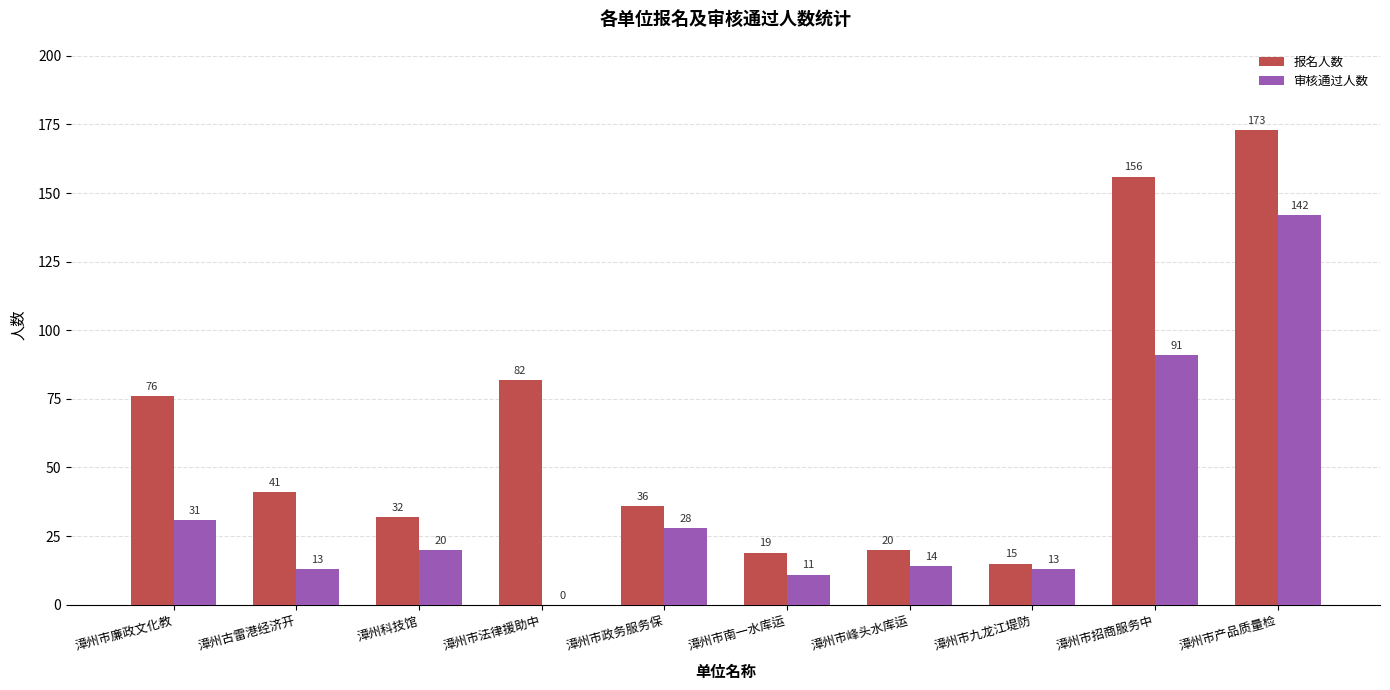

True or false: 审核通过人数 has a value of 18 at 漳州市政务服务保.

False